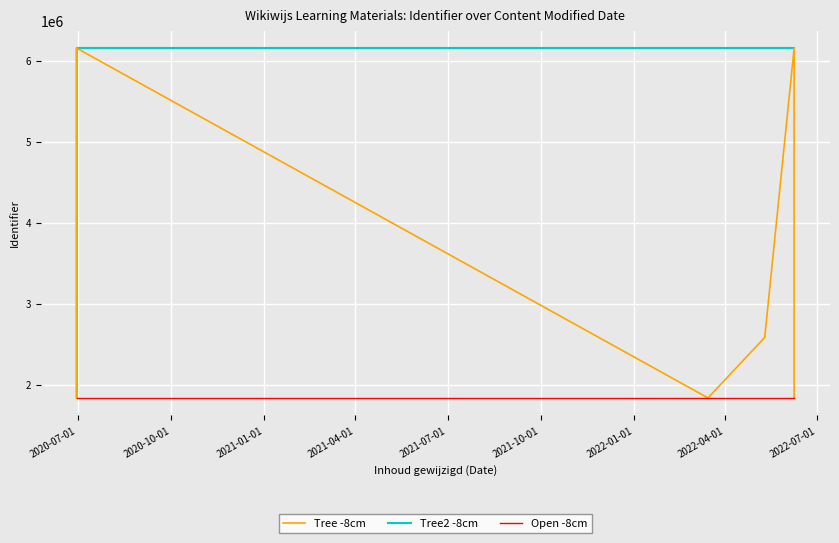

What are all the series names shown in the legend?

Tree -8cm, Tree2 -8cm, Open -8cm